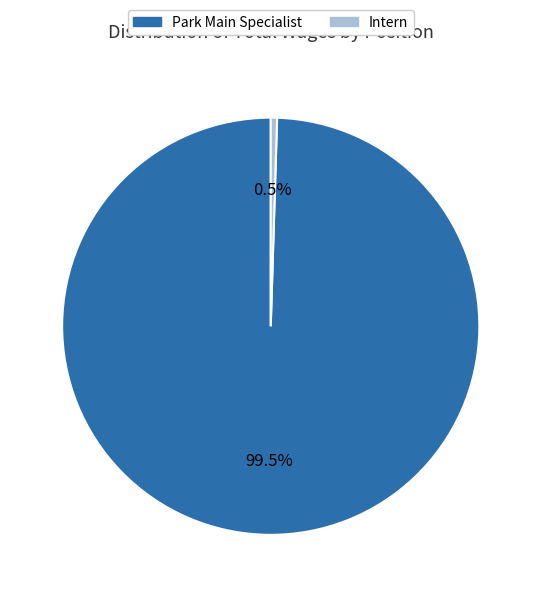

Approximately how many times larger is the value at Park Main Specialist compared to Intern?

204.6